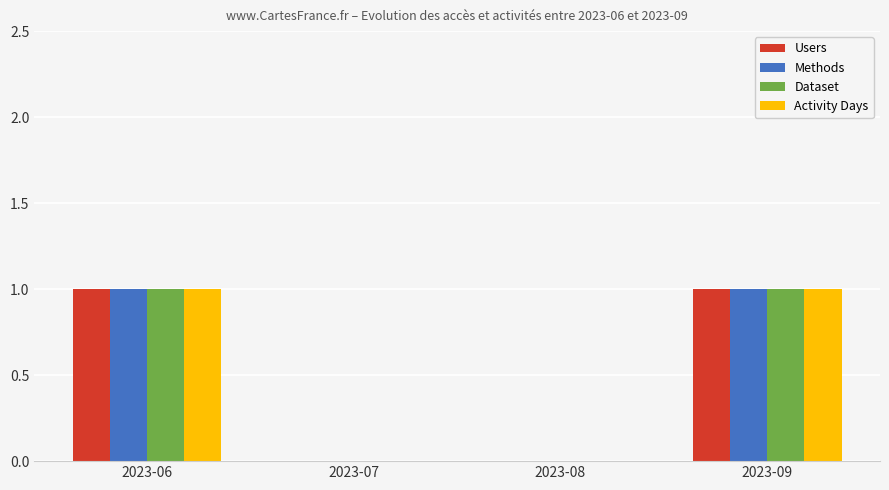

The Methods series shows 1 at 2023-07. True or false?

False